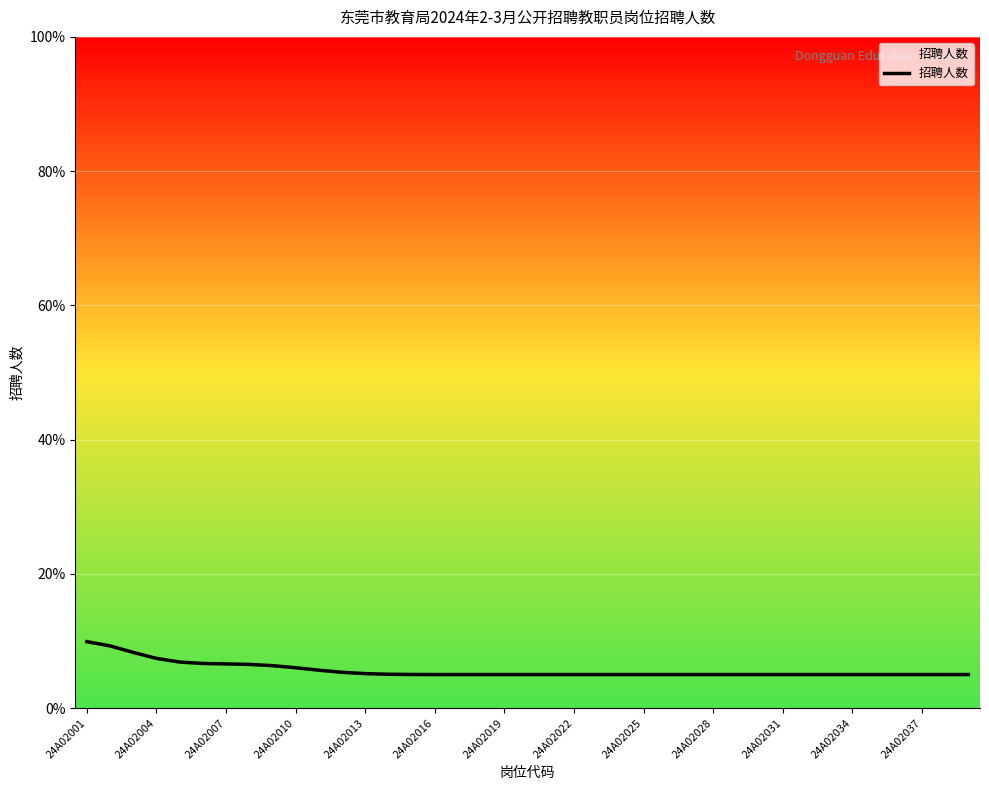

What is the maximum value shown in the chart?

9.9